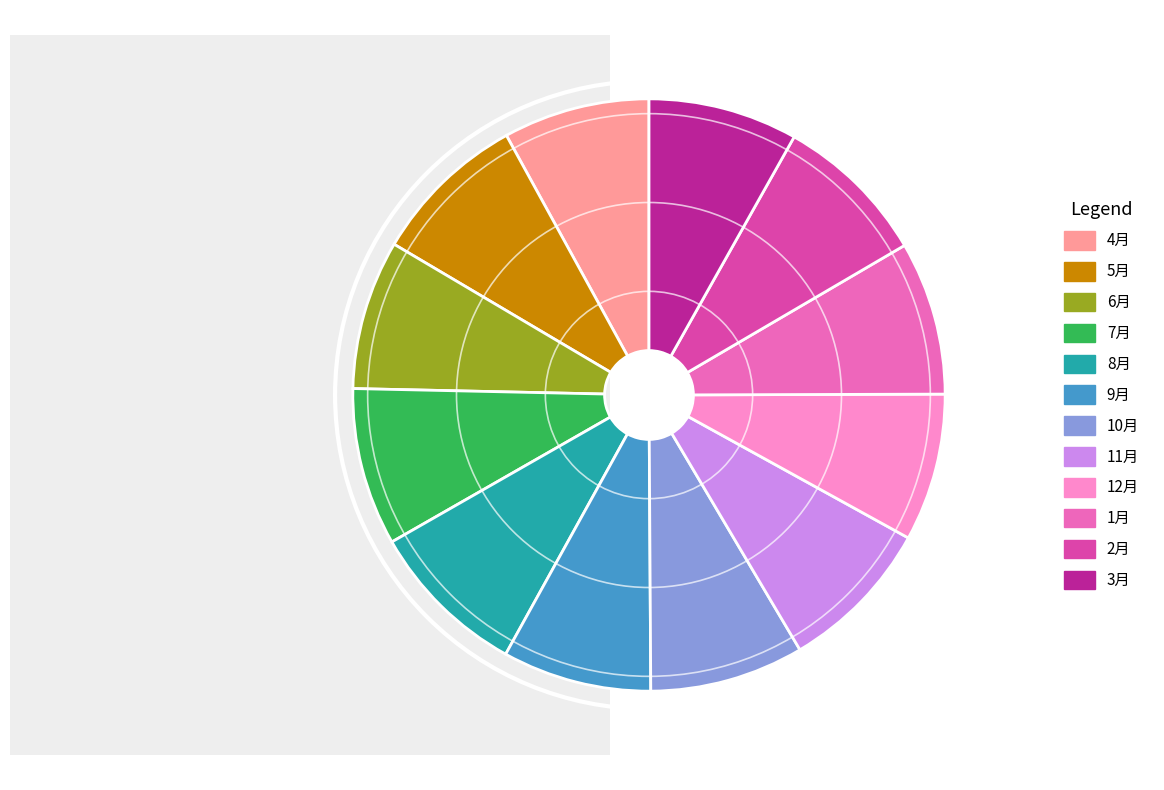

Is the sum of 1月 and 2月 greater than half?

No